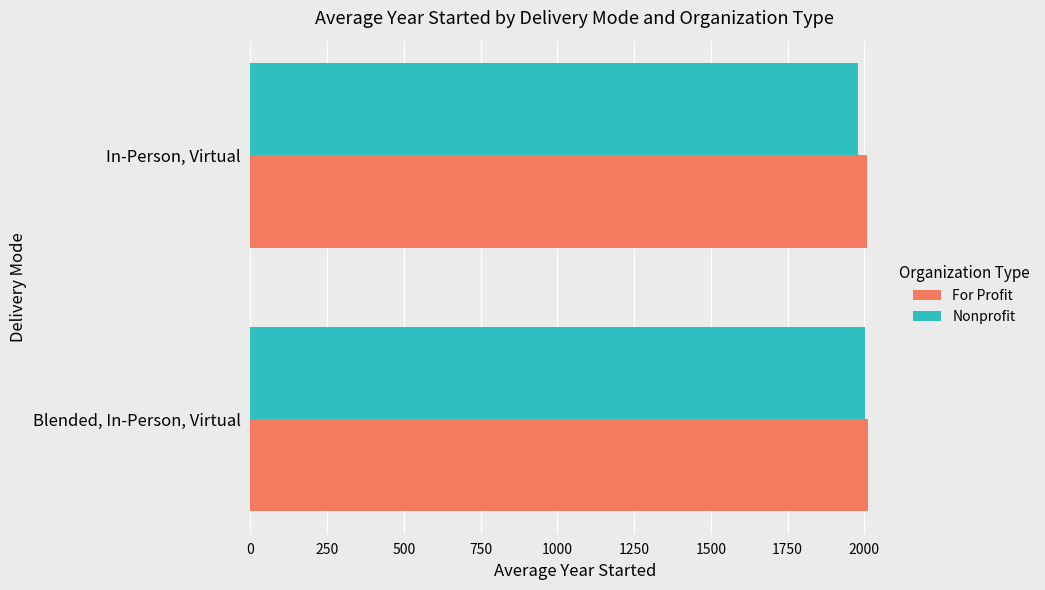

What is the approximate value of Nonprofit at Blended, In-Person, Virtual?

2002.5